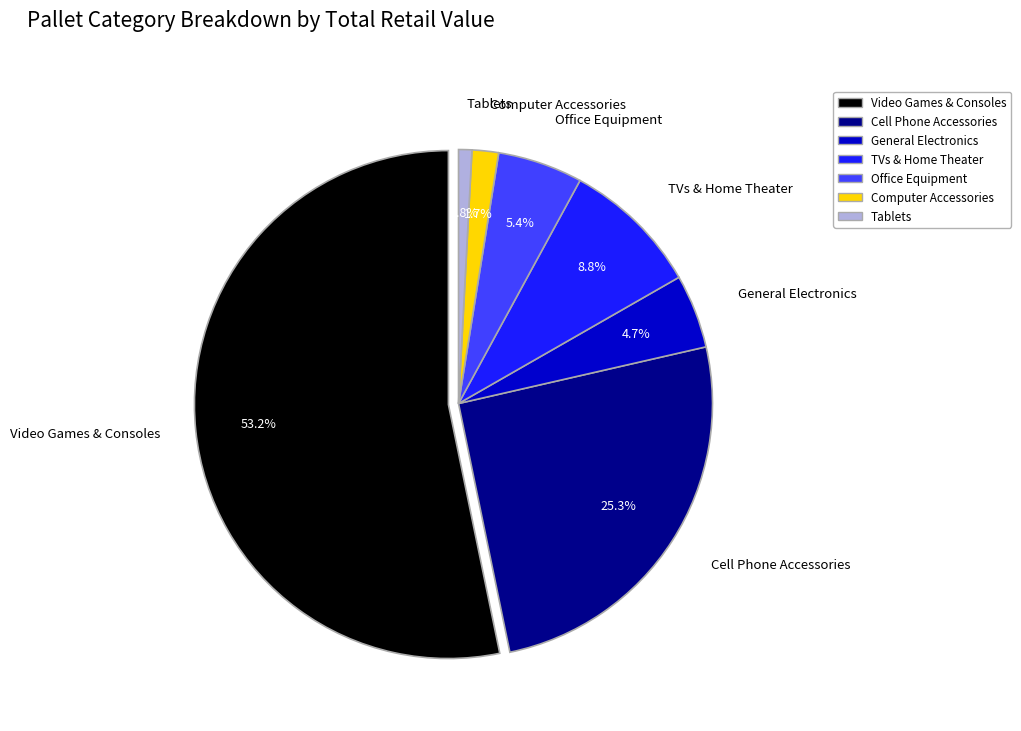

To the nearest percent, what is the average slice percentage?

14%